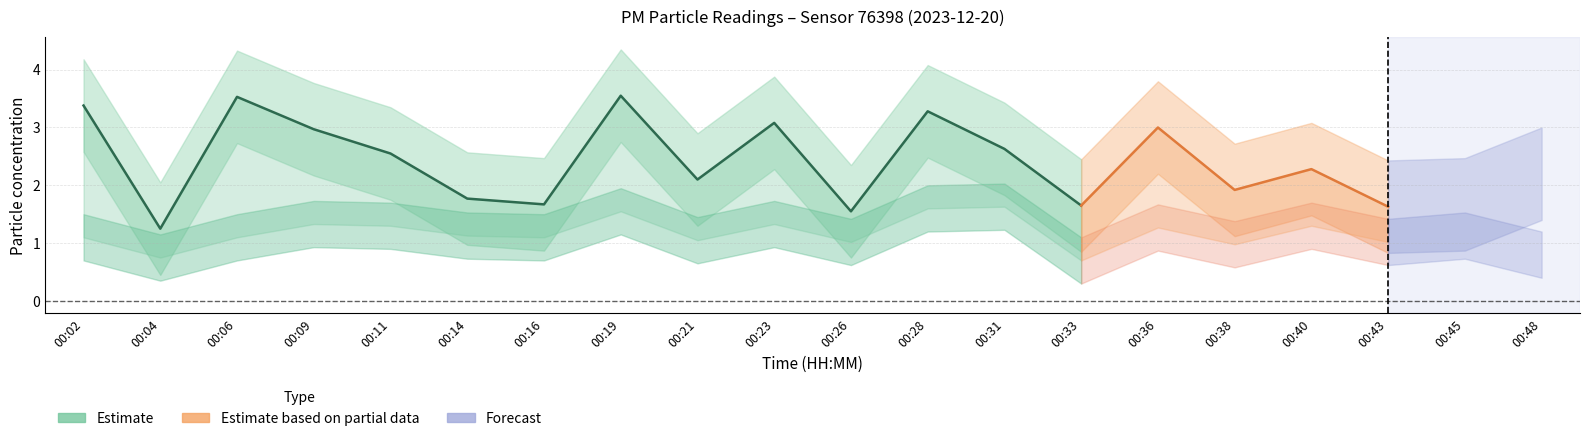

Reading right to left, what are all the values shown in this chart?

P1: 2.2	1.7	1.6	2.3	1.9	3.0	1.6	2.6	3.3	1.6	3.1	2.1	3.5	1.7	1.8	2.5	3.0	3.5	1.2	3.4
P2: 0.8	1.1	1.0	1.3	1.0	1.3	0.7	1.6	1.6	1.0	1.3	1.1	1.6	1.1	1.1	1.3	1.3	1.1	0.8	1.1